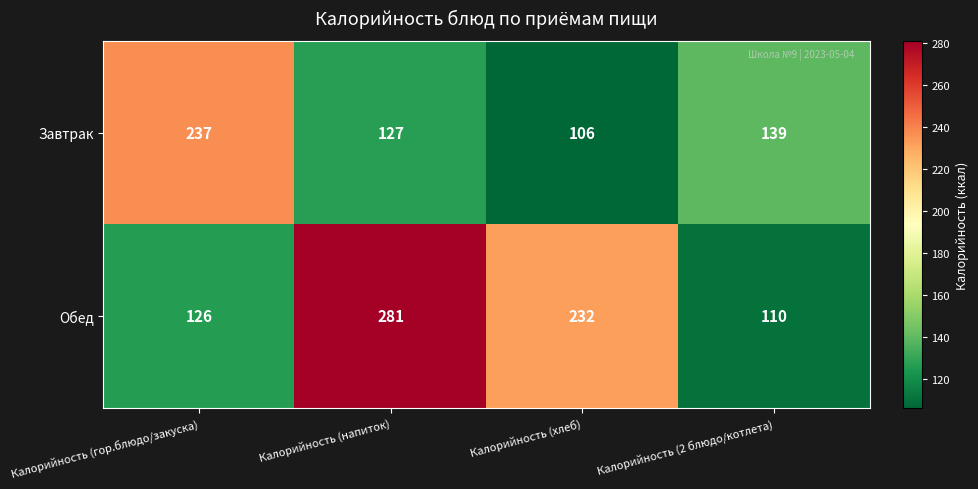

Is it true that Обед equals 232 at Калорийность (хлеб)?

True